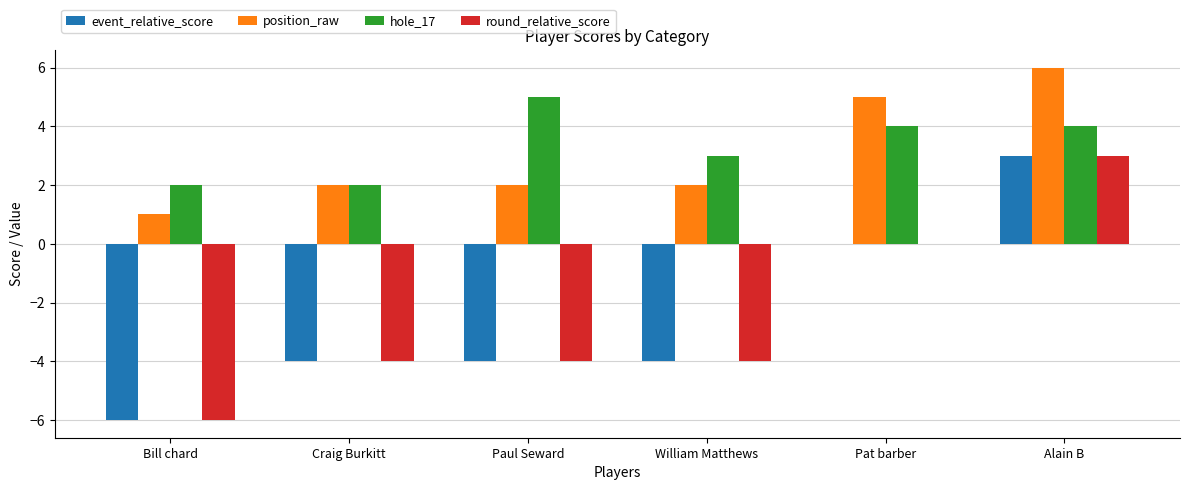

What is the maximum value for event_relative_score?

3